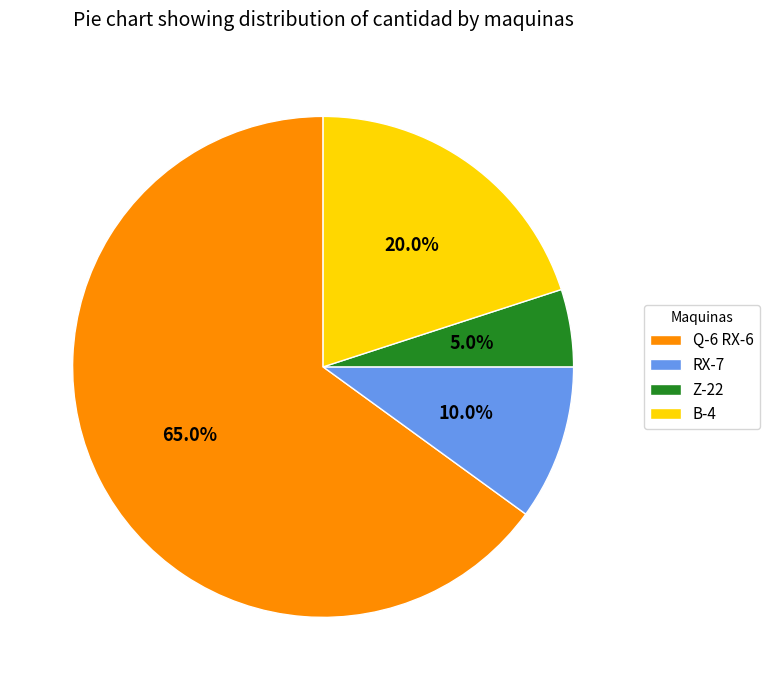

How much of the chart is everything except Z-22?

95.0%